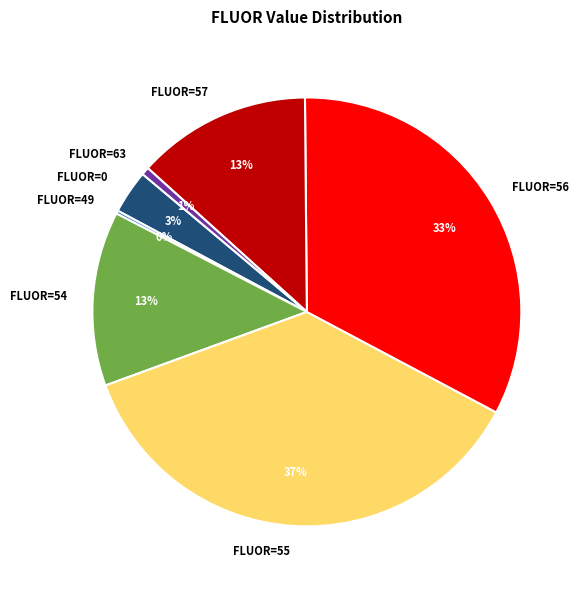

Is it true that FLUOR=0 is 3% of the pie?

True